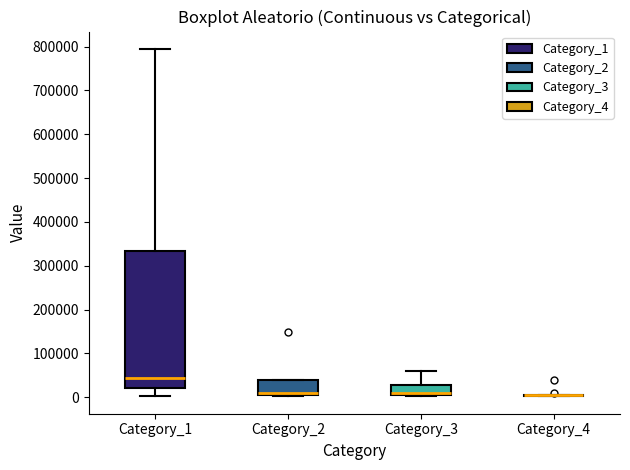

Where is the lower edge of the box for Category_2 on the y-axis? The values are not printed on the chart, so give them approximately, as read against the axis.

0